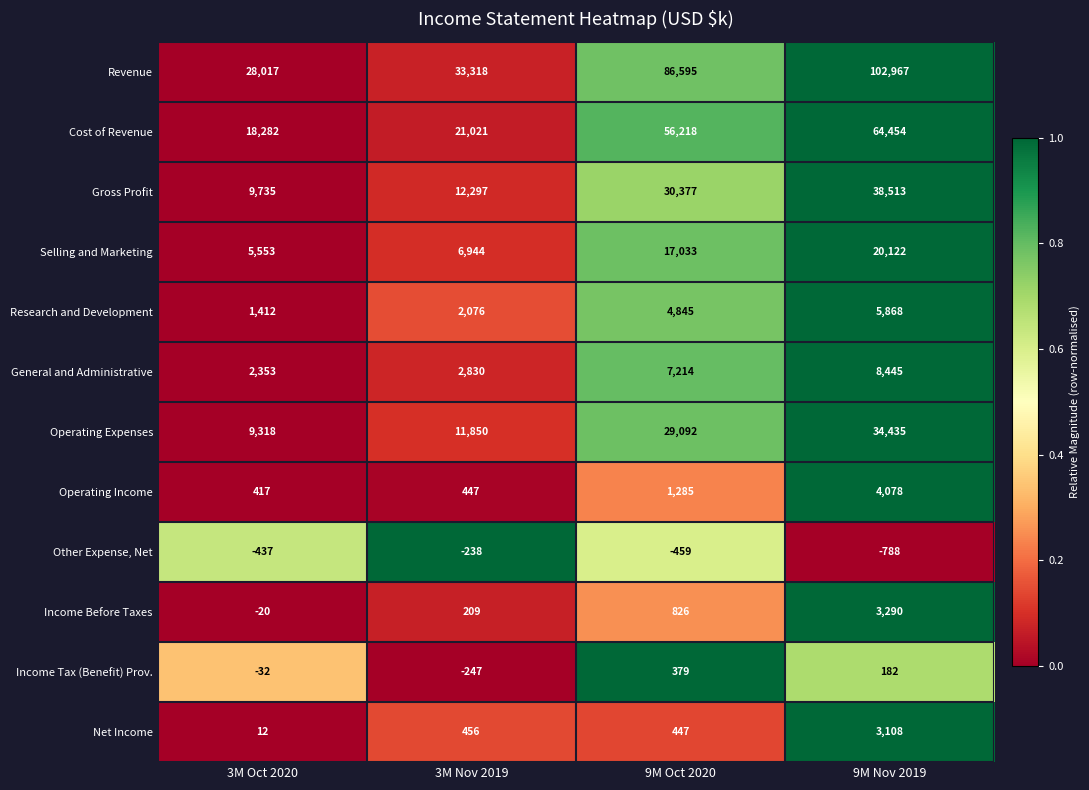

What is the average value of the Revenue series?

62724